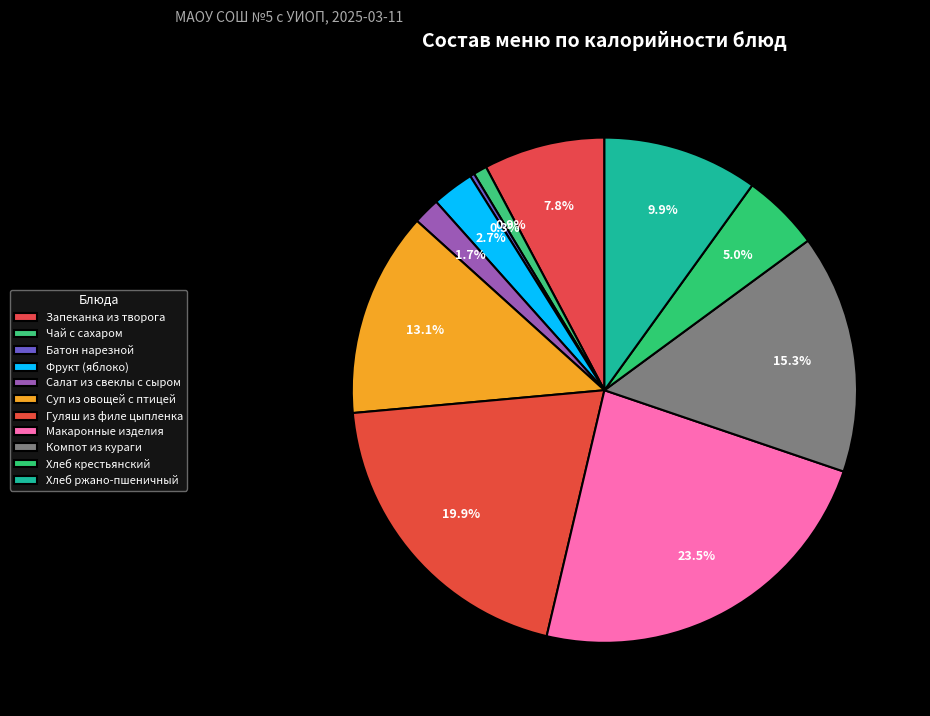

Which slice is the largest?

Макаронные изделия